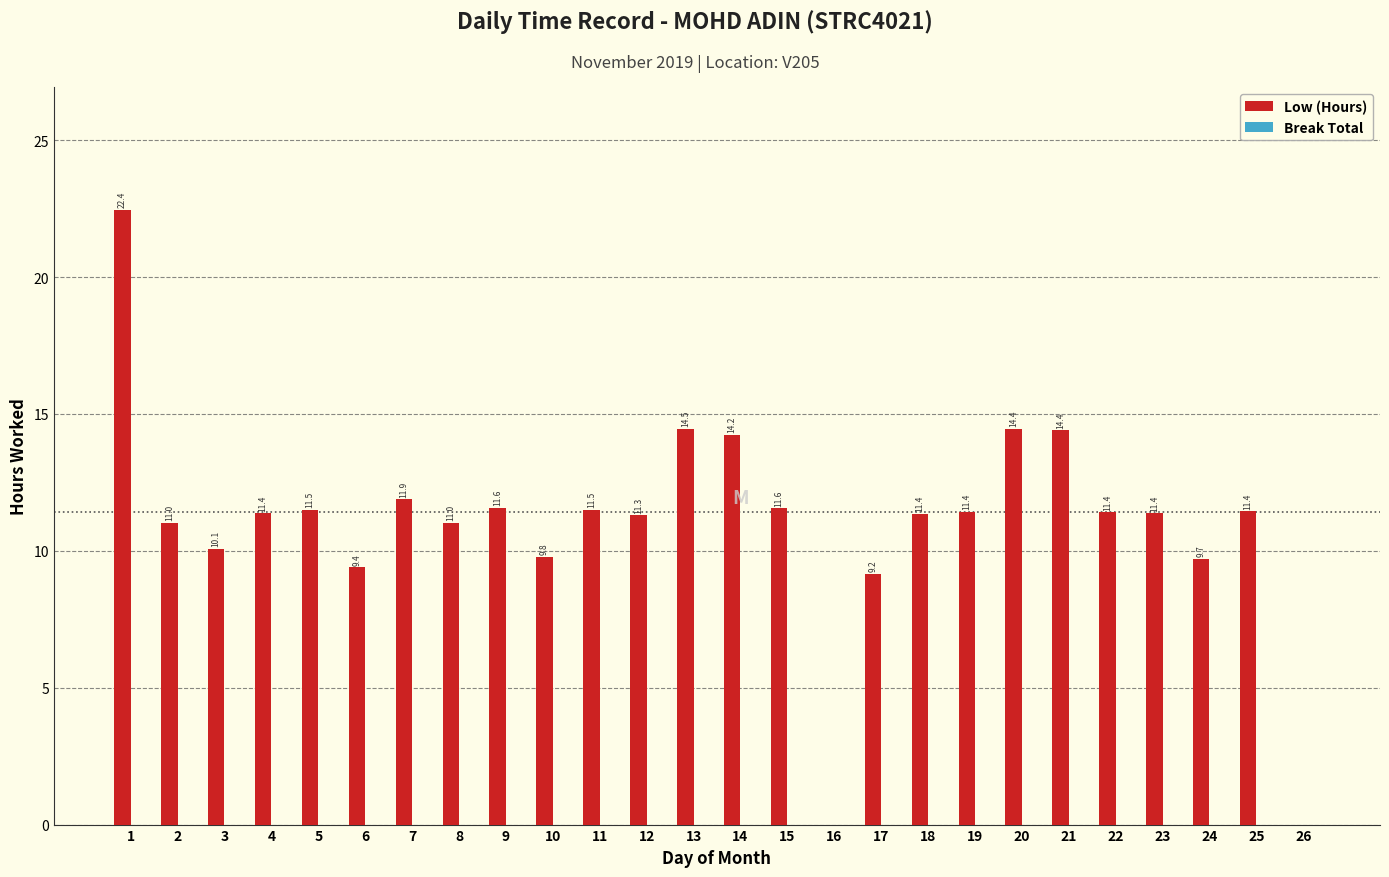

What is the sum of the values at 24 and 13?

24.2